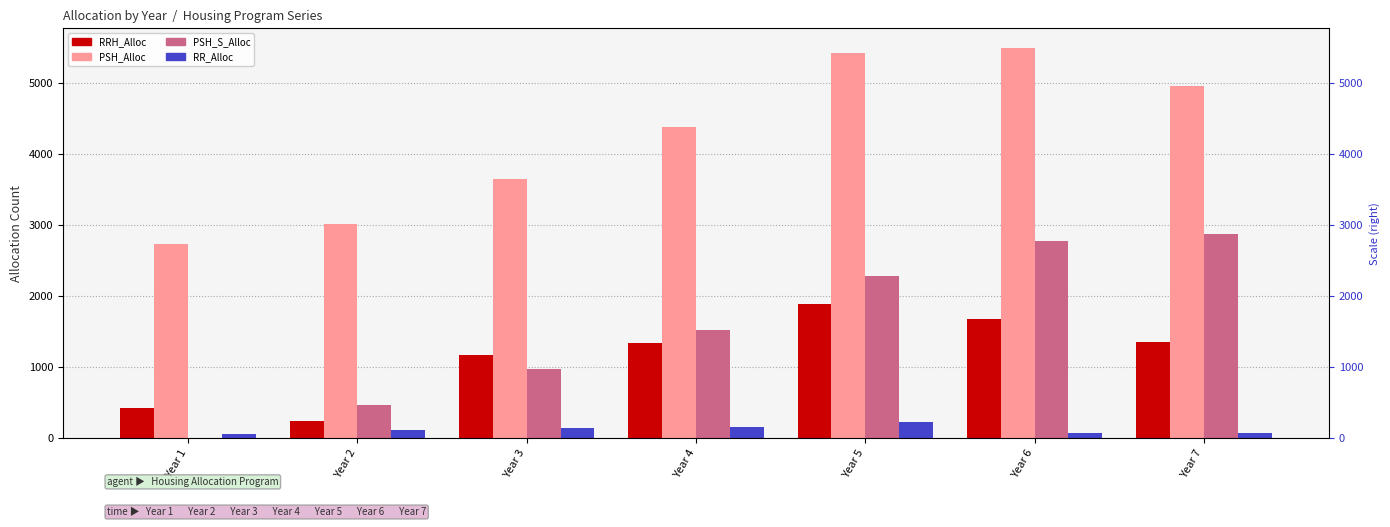

Rank the series by their maximum value, from lowest to highest.

RR_Alloc, RRH_Alloc, PSH_S_Alloc, PSH_Alloc